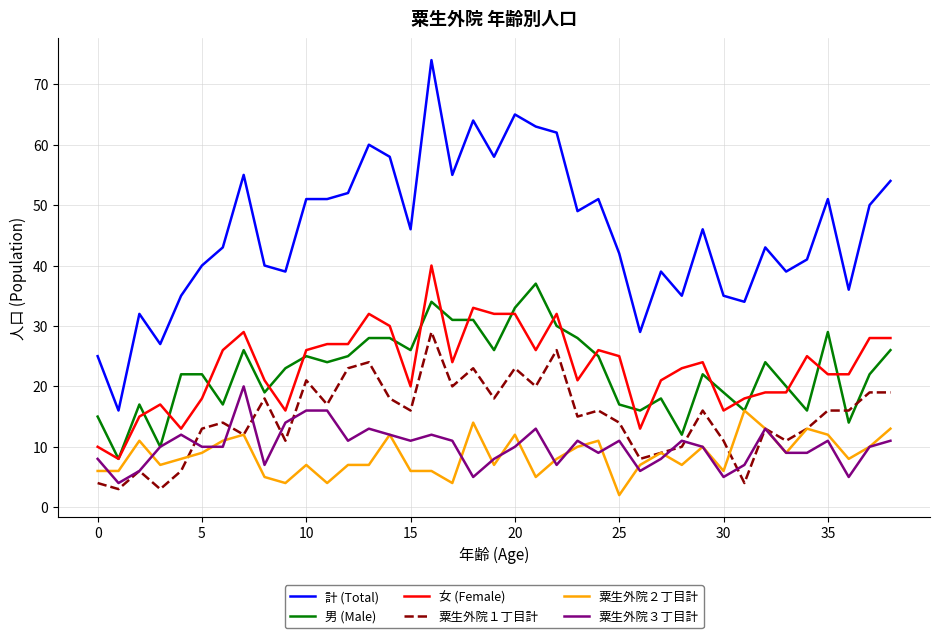

True or false: 女 (Female) and 粟生外院１丁目計 intersect in this chart.

False